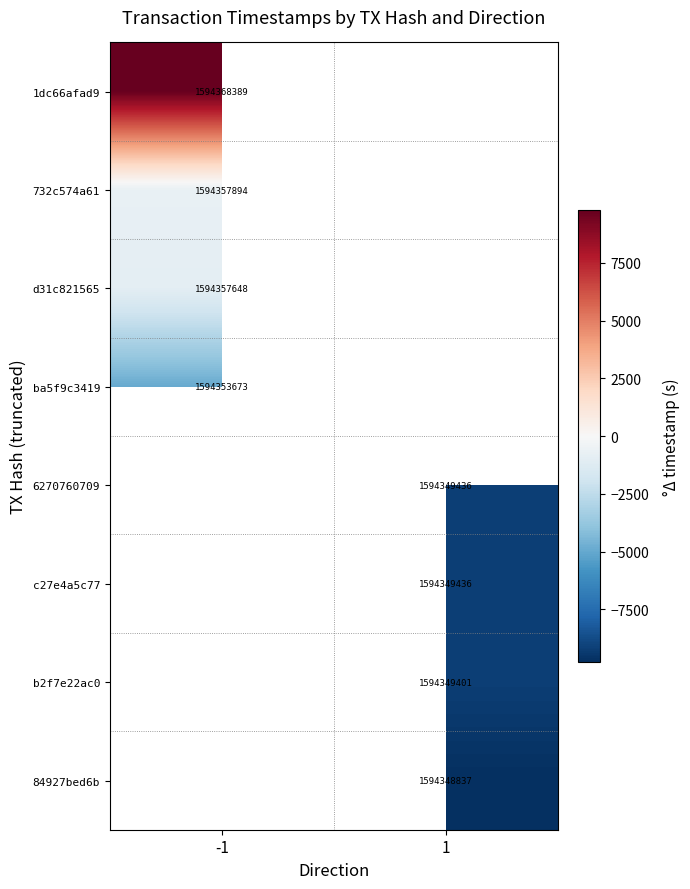

What is the smallest value displayed?

-9776.0